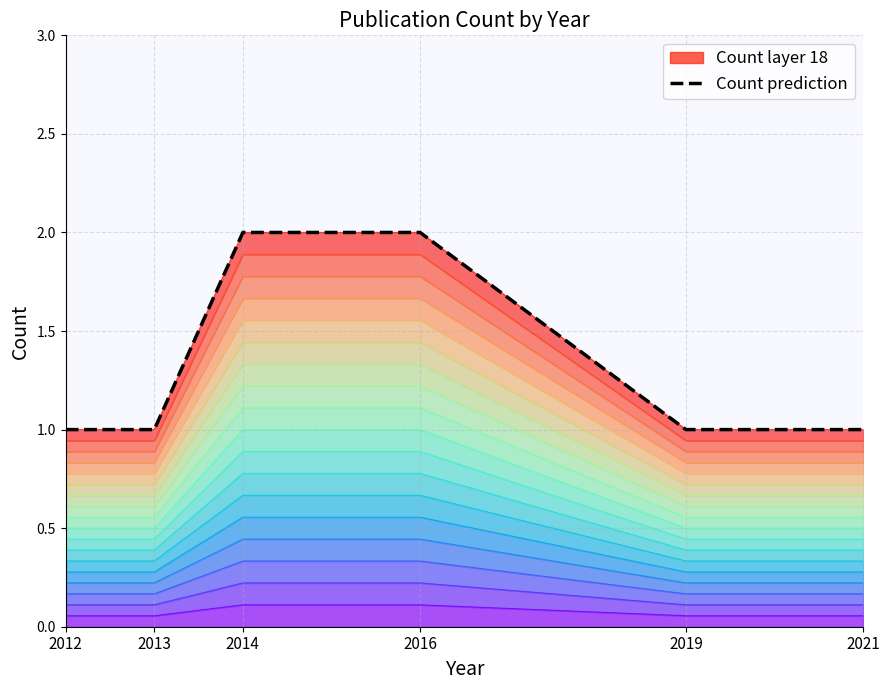

List the labels in order of value, largest first.

2014, 2016, 2012, 2013, 2019, 2021